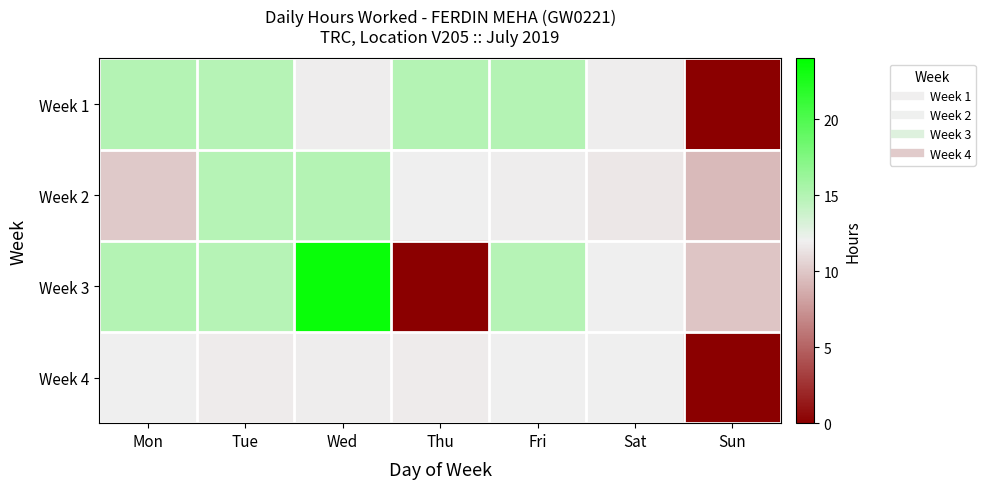

What is the maximum value shown in the chart?

23.5